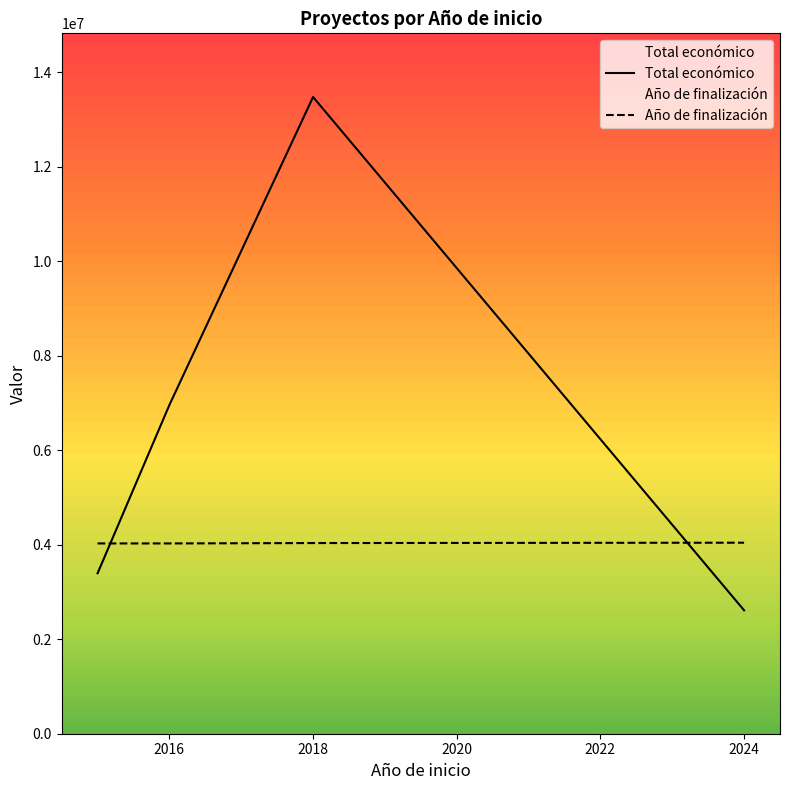

Reading left to right, transcribe all the data shown in this chart.

Total económico: 3395986.0	6960293.0	13480721.0	2612849.0
Año de finalización: 4028822.8	4028822.8	4036804.6	4044216.3